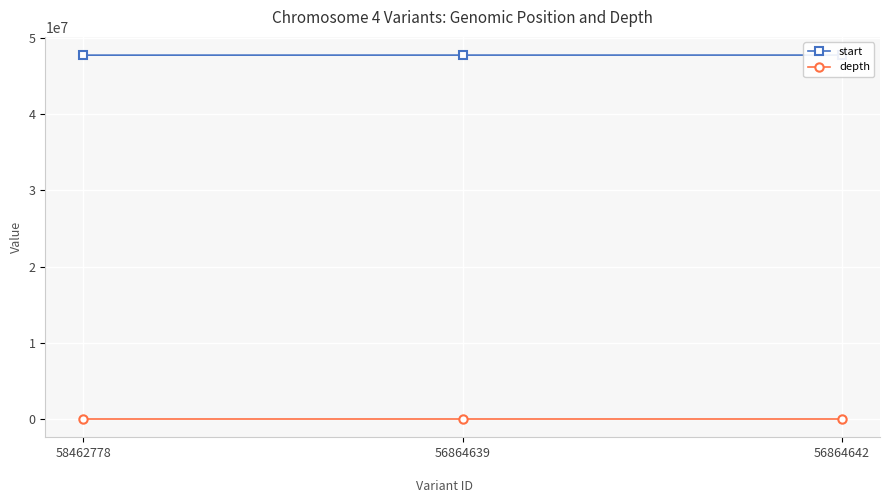

Reading right to left, what are all the values shown in this chart?

start: 47749750	47747390	47742268
depth: 7	12	6